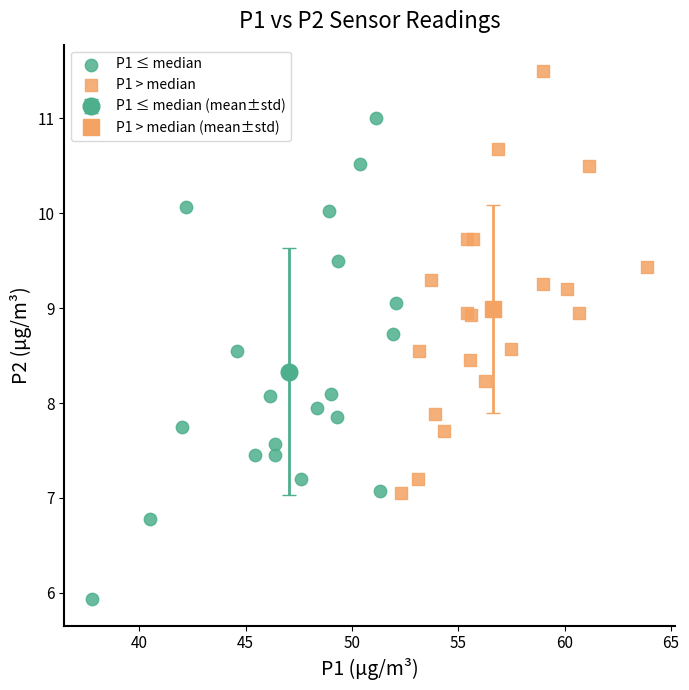

Which series has the widest spread of Y values?

P1 ≤ median